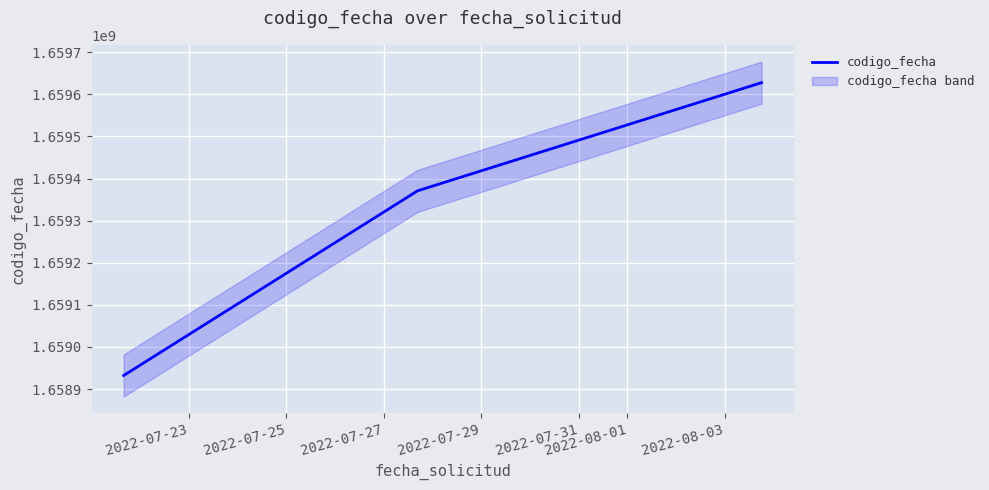

How many lines are shown in the chart?

1